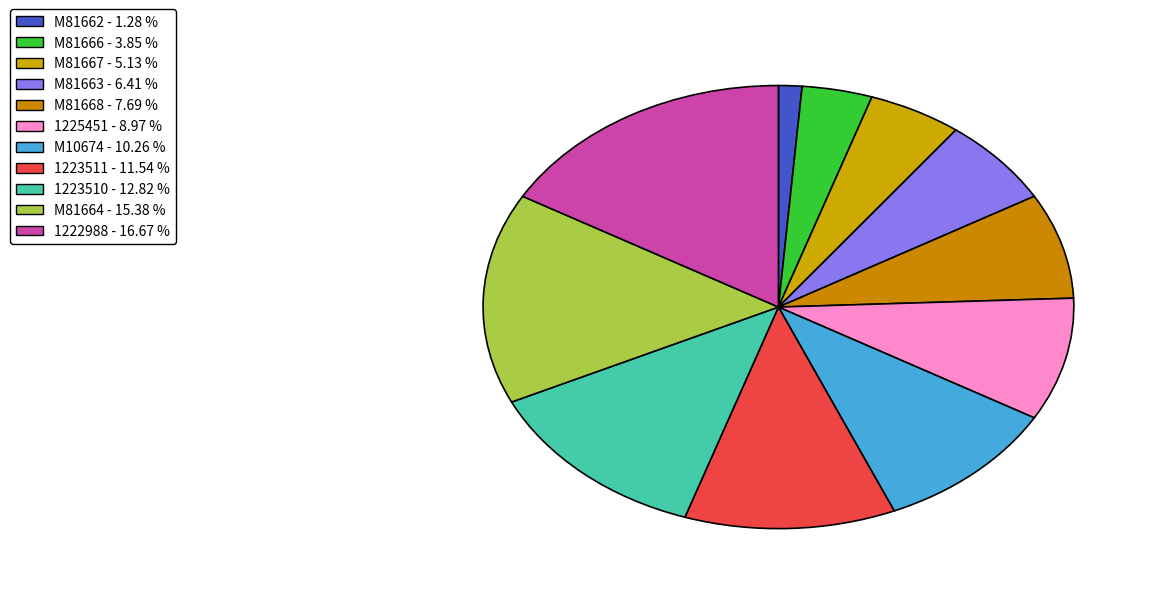

Is it true that 1223510 is 13% of the pie?

True